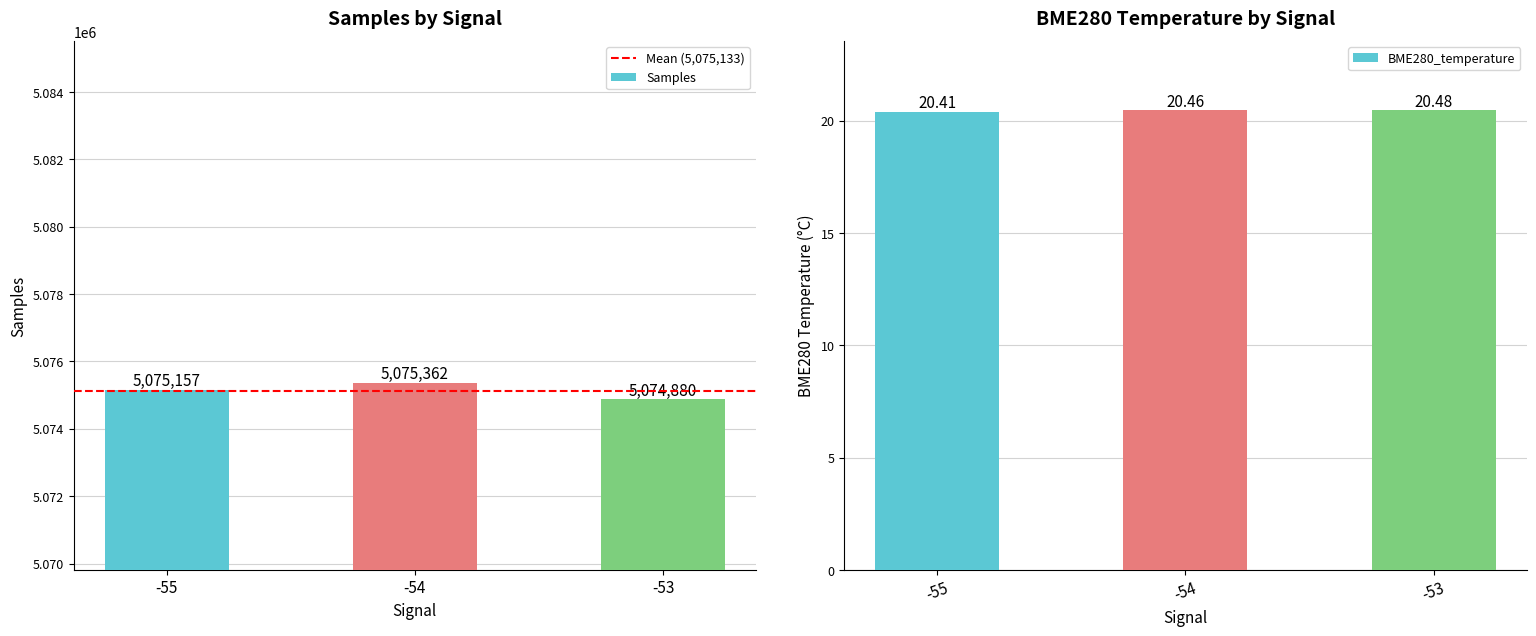

At which label does Samples reach its peak?

-54